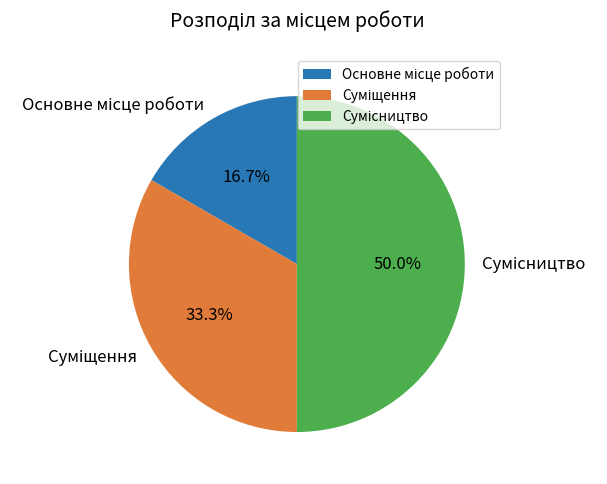

What percentage is the Сумісництво slice, to the nearest percent?

50%